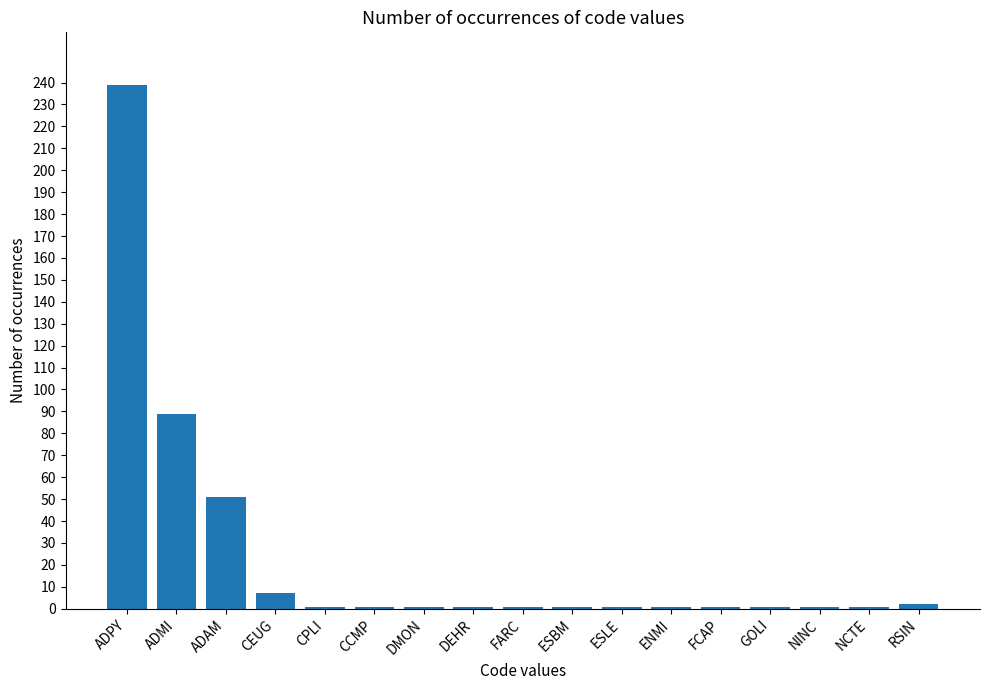

At which label is the value closest to 120?

ADMI